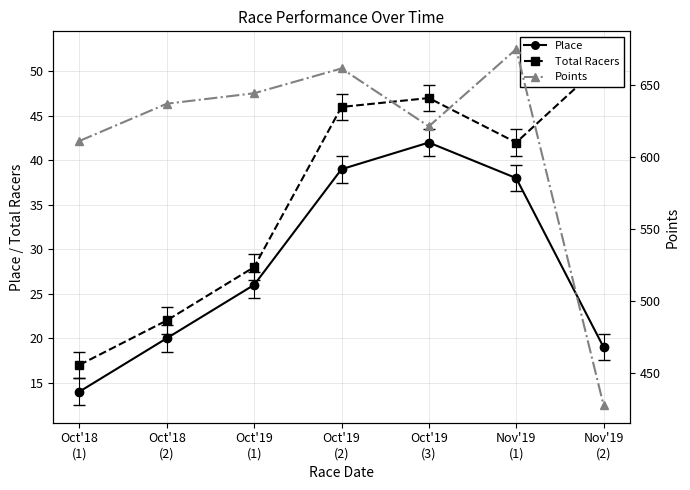

At which label does Place reach its peak?

Oct'19
(3)